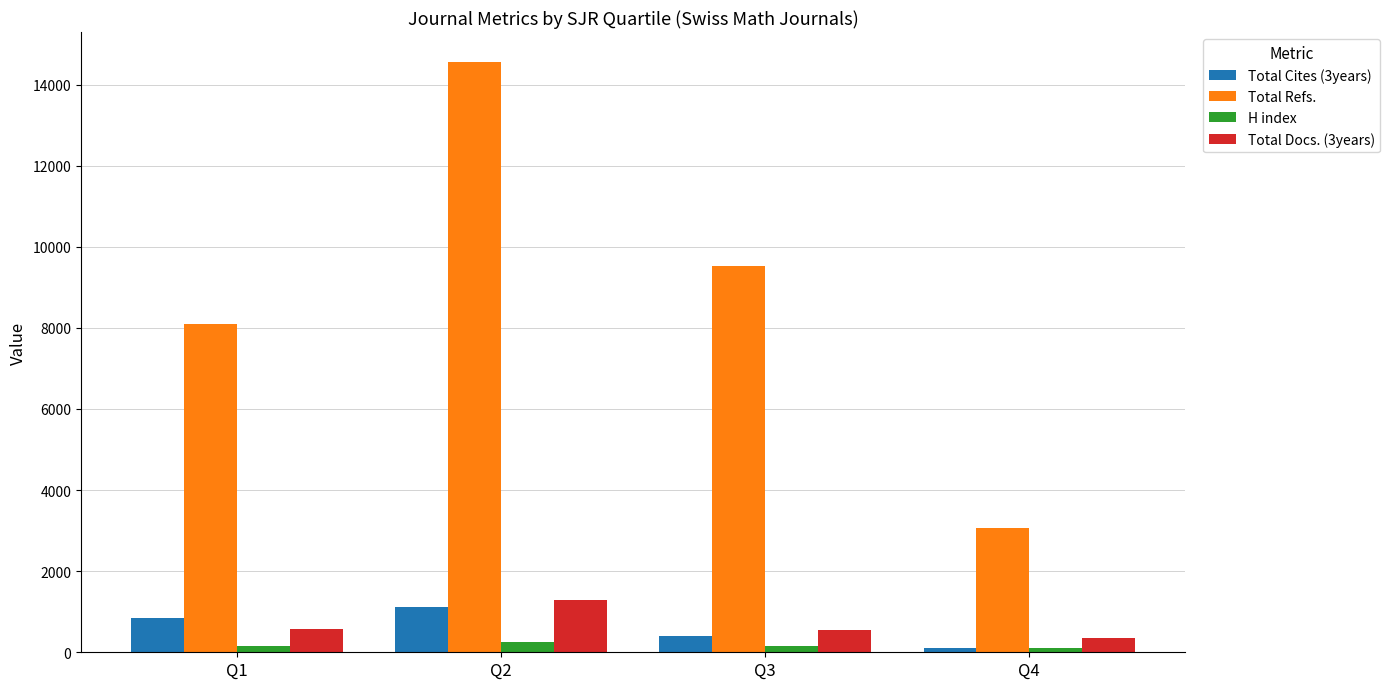

What is the spread (max minus min) of values at Q4?

2972